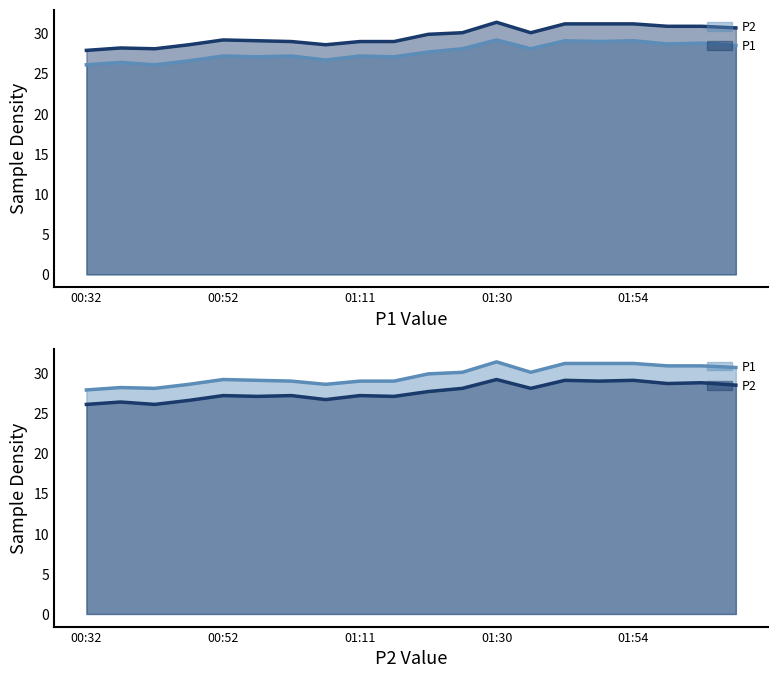

Where does the P1 series first go above 29?

00:52